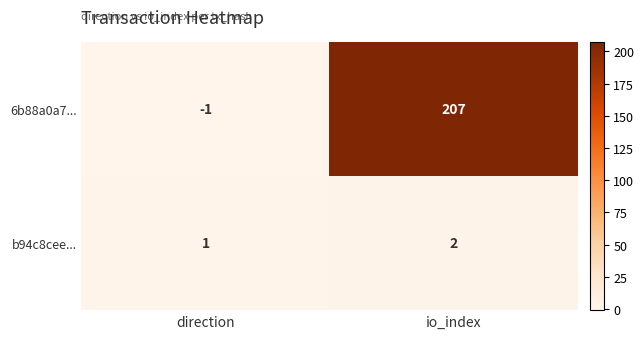

At how many categories does at least one series exceed 144?

1